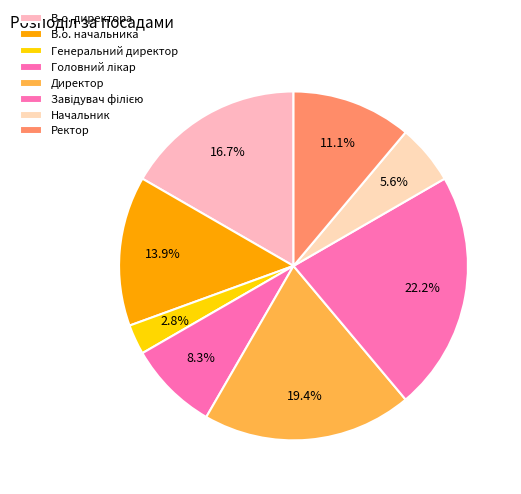

Does Ректор account for over 50% of the chart?

No